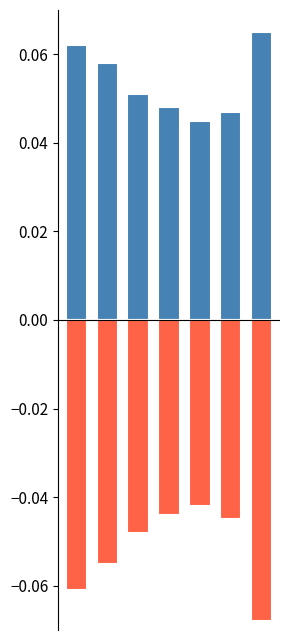

What is the sum of the LT values at 4 and 0?

0.1